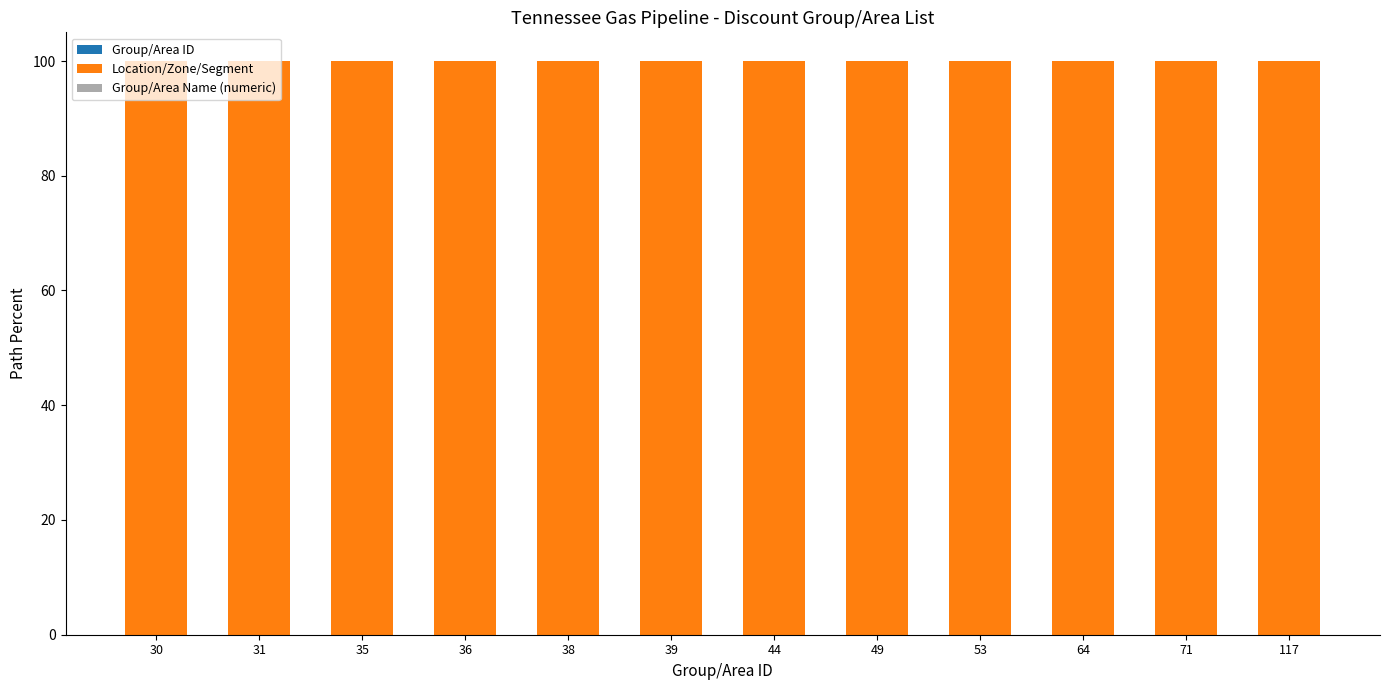

How many categories are shown in the chart?

12